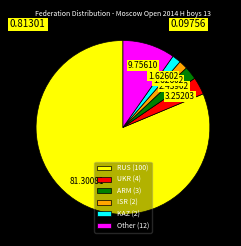

How many segments does this pie chart have?

6